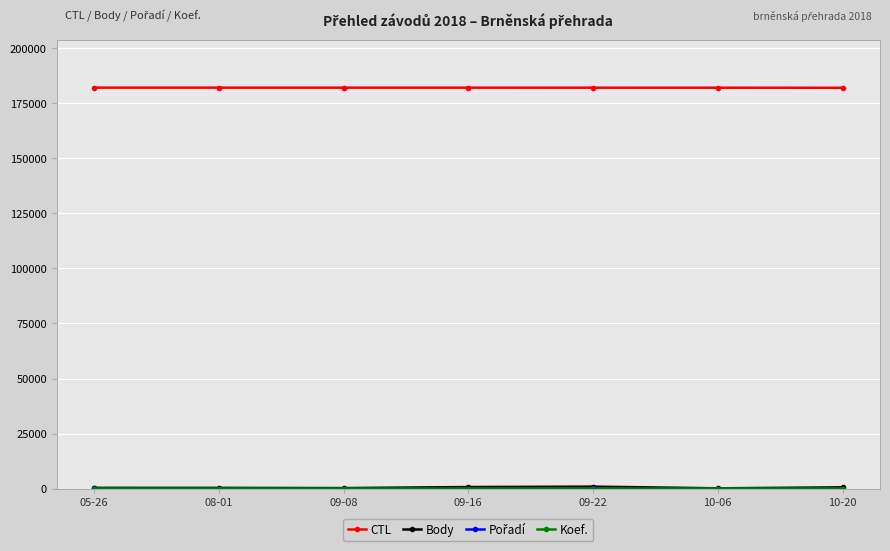

What is the greatest value displayed?

182172